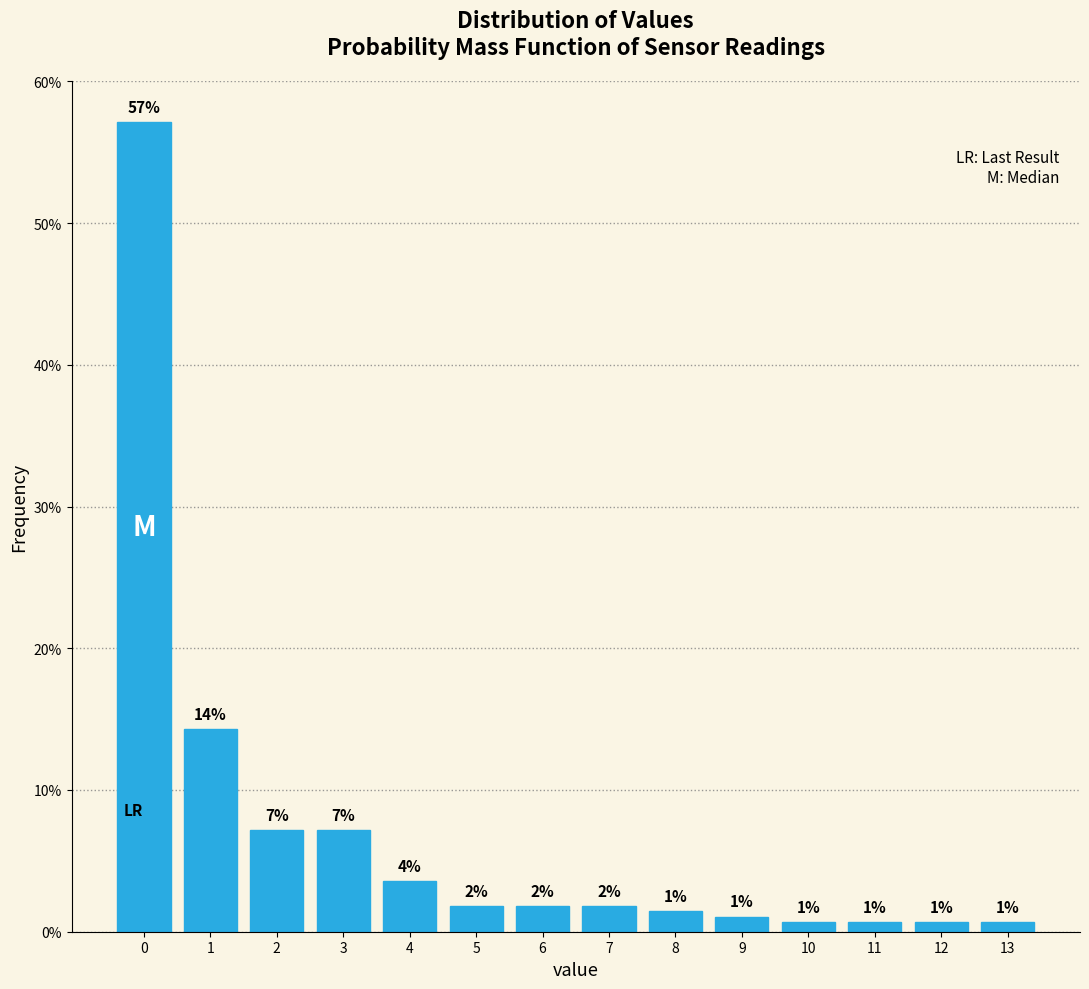

Are the bars horizontal?

No